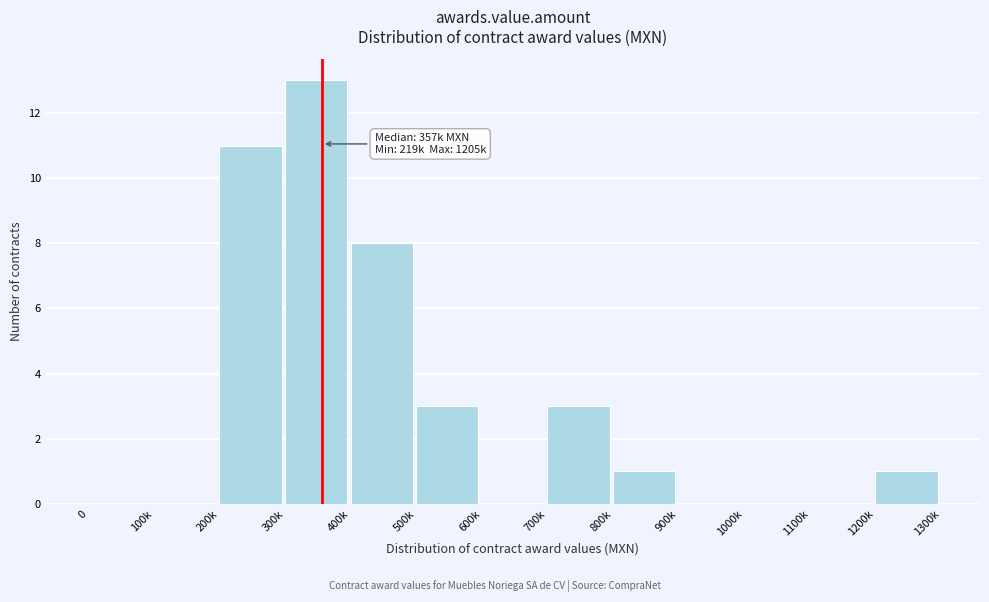

Reading right to left, what are all the values shown in this chart?

1200k=1	1100k=0	1000k=0	900k=0	800k=1	700k=3	600k=0	500k=3	400k=8	300k=13	200k=11	100k=0	0=0